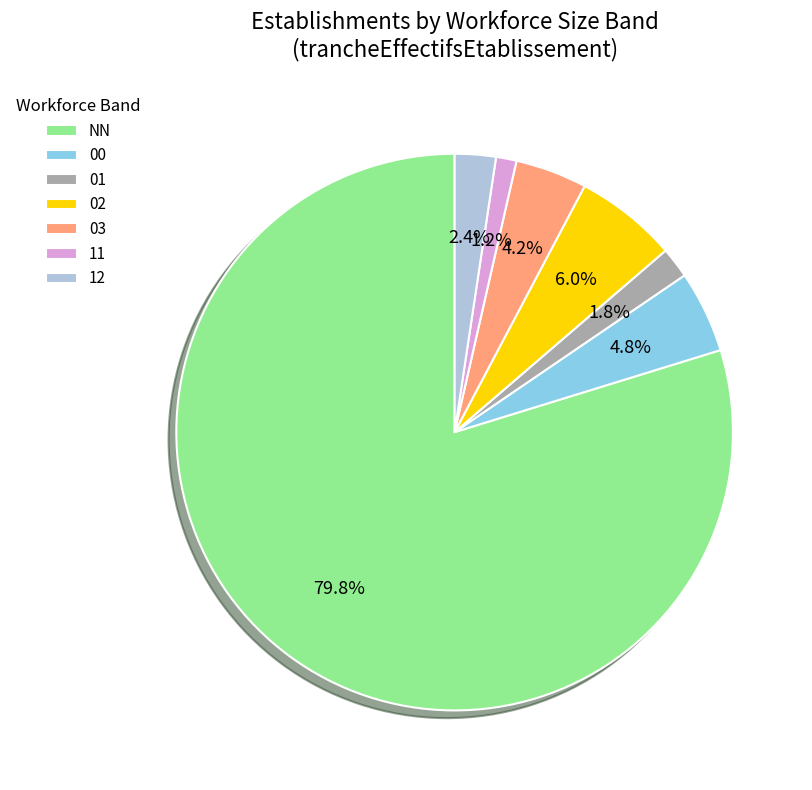

Which slice represents more than half of the pie?

NN